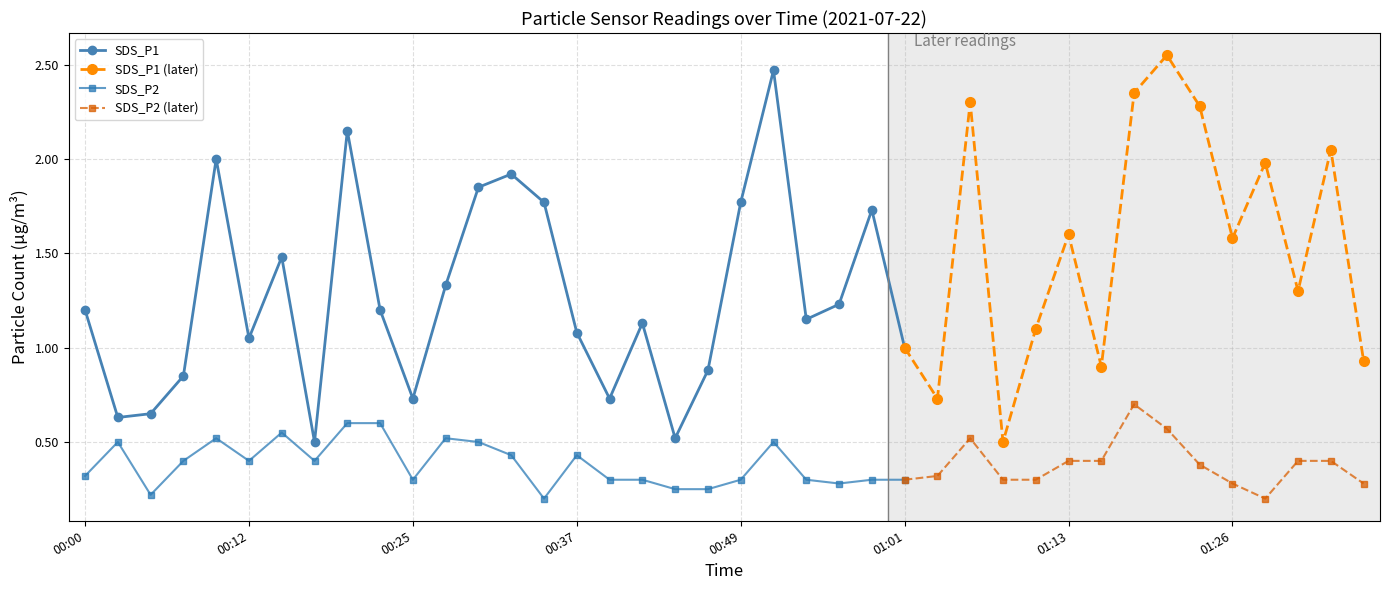

Is it true that SDS_P2 equals 0.9 at 00:20?

False